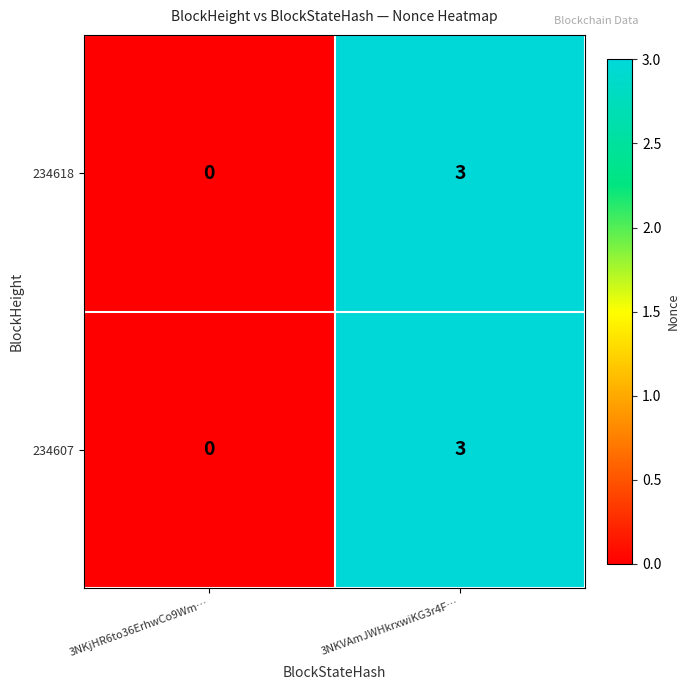

At which category is the sum across all series the highest?

3NKVAmJWHkrxwiKG3r4F…